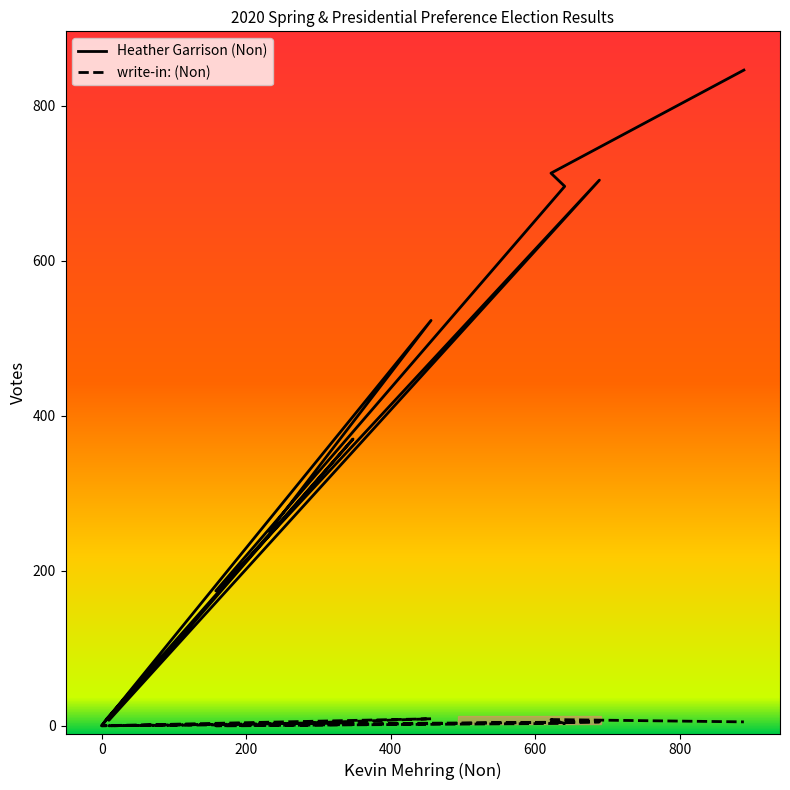

How many interior local peaks does the write-in: (Non) series have?

4